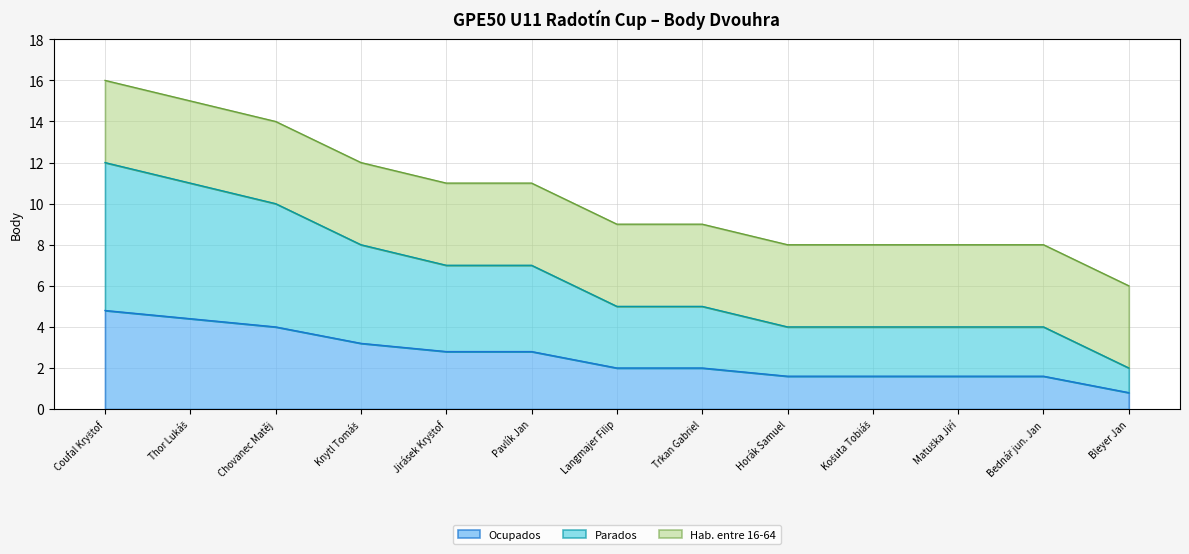

True or false: the data shows 0.7 at Horák Samuel.

False